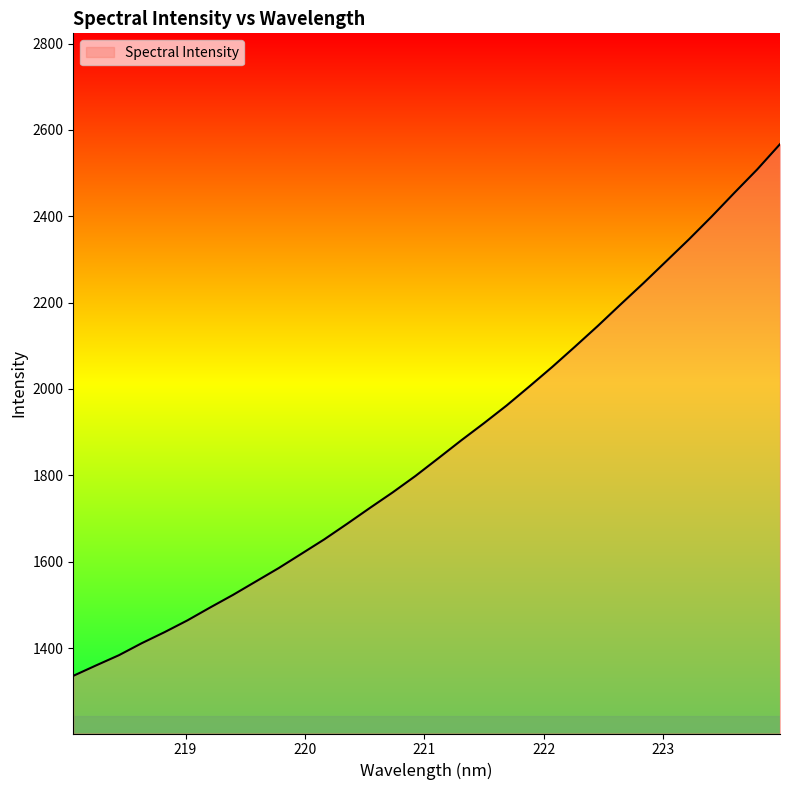

What is the difference between the second highest and minimum values?

1173.0